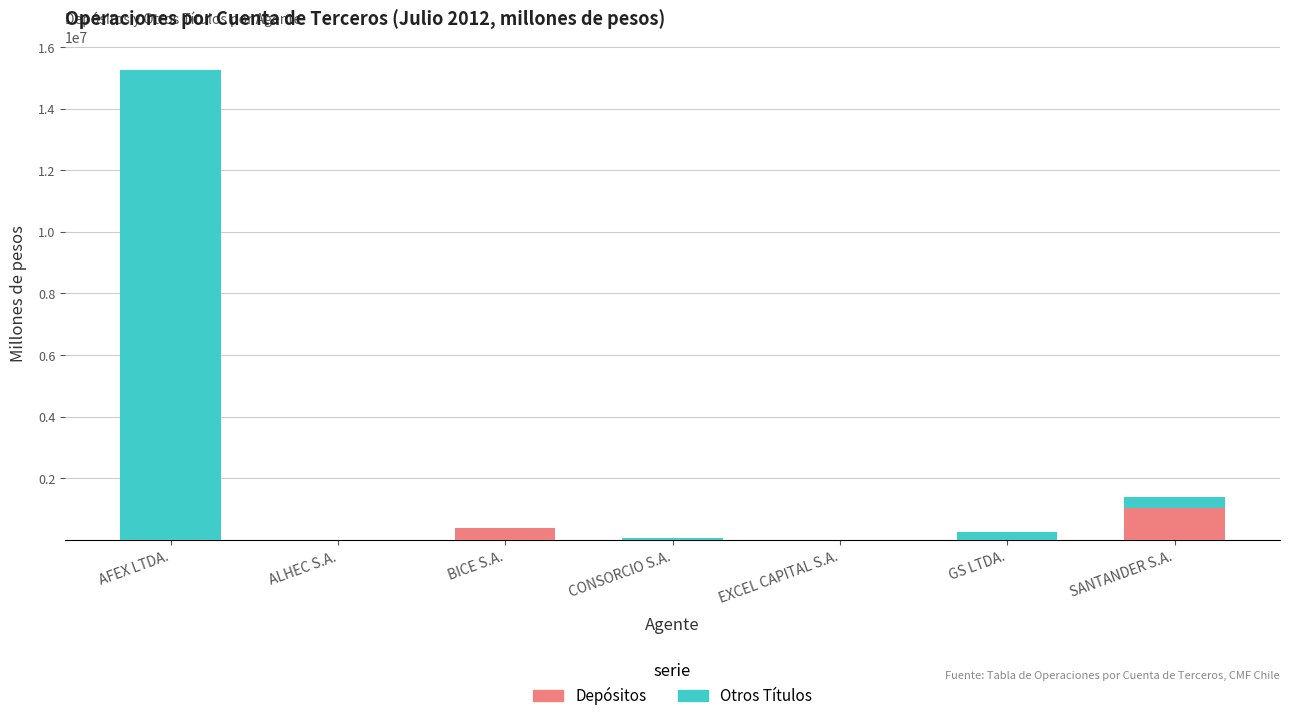

At which category is the sum across all series the highest?

AFEX LTDA.